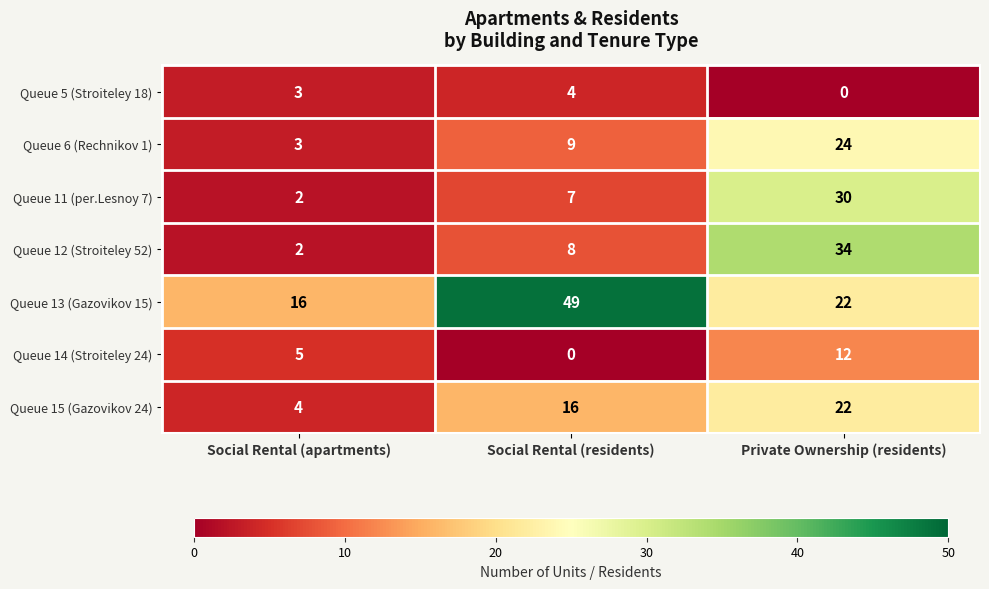

What is the difference between the Queue 12 (Stroiteley 52) values at Social Rental (apartments) and Social Rental (residents)?

6